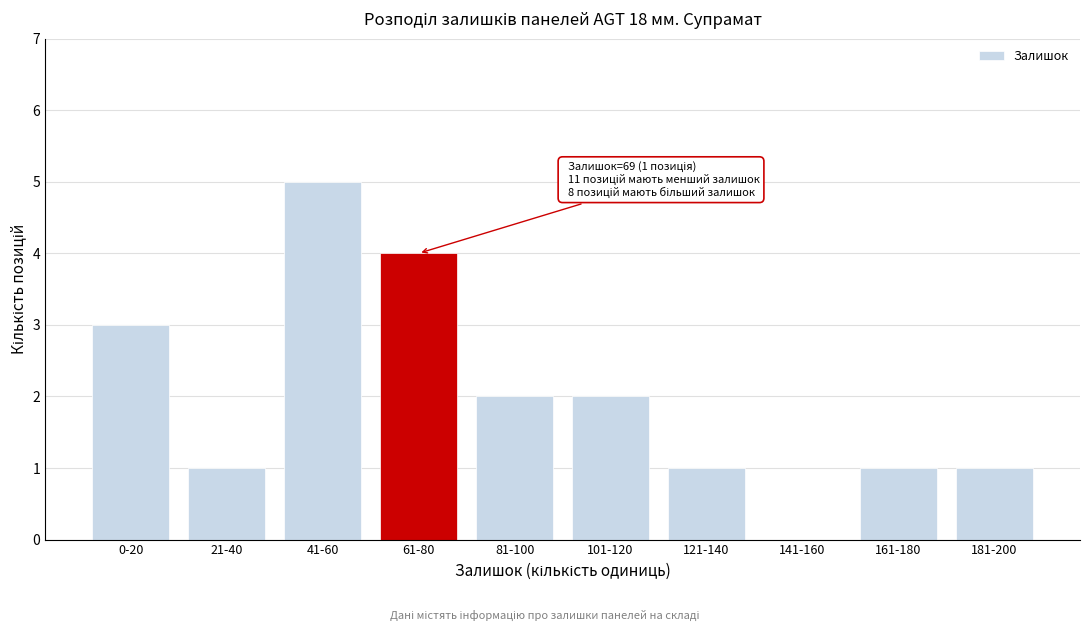

What is the greatest value displayed?

5